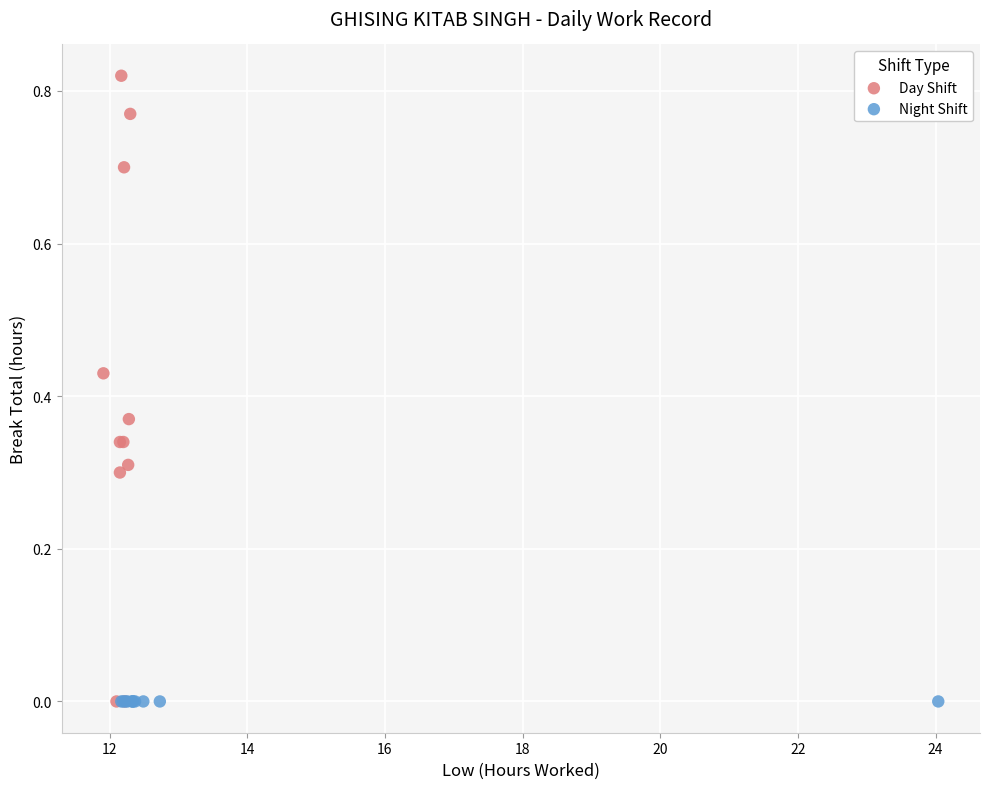

Which series reaches the maximum Y coordinate?

Day Shift